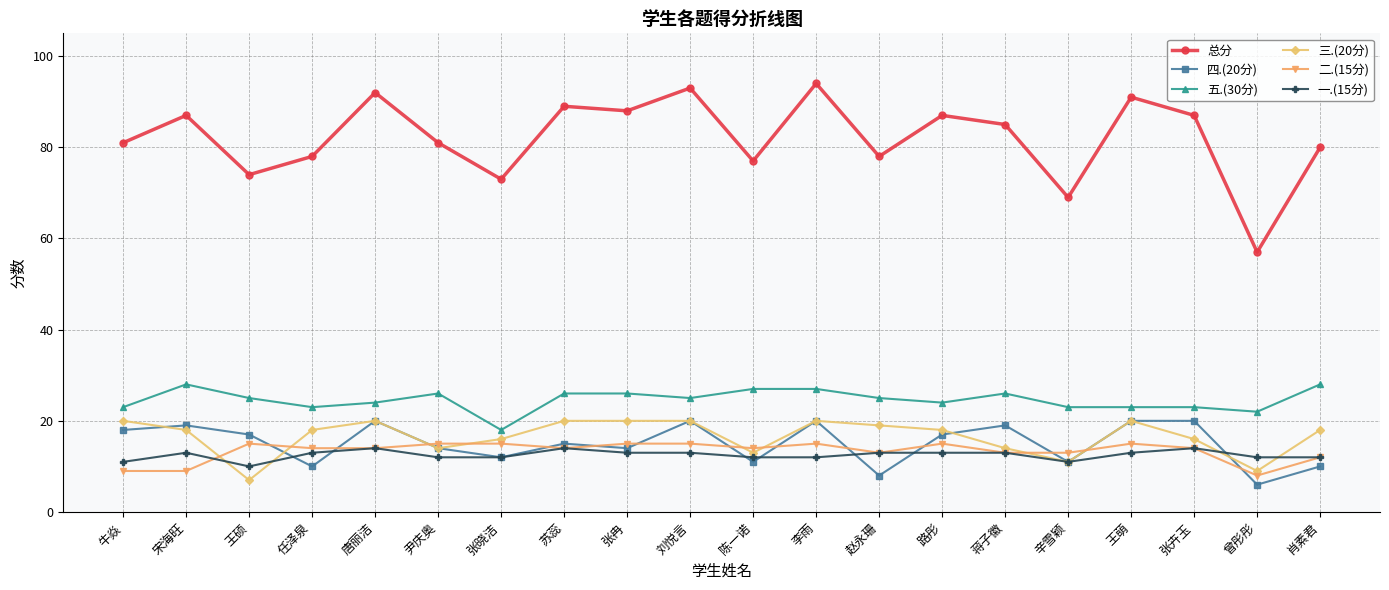

True or false: 五.(30分) has a value of 18 at 张晓洁.

True